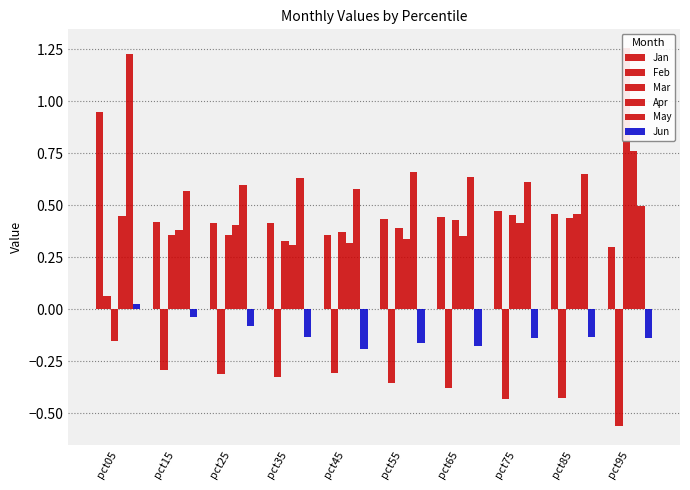

Which series has the largest range (max minus min)?

Mar